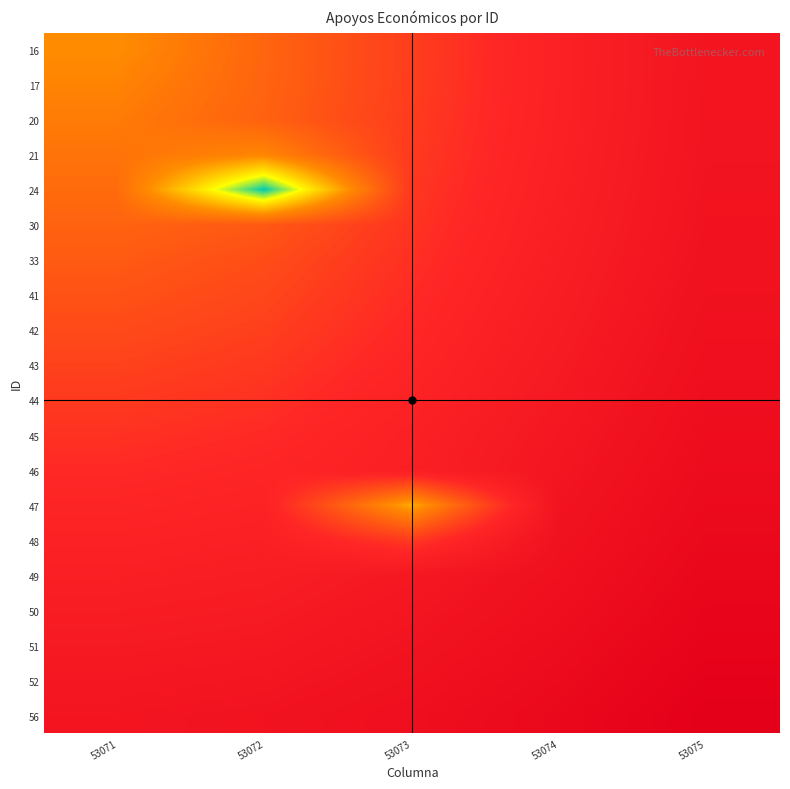

List the series in order of their peak value, lowest first.

16, 17, 20, 21, 24, 30, 33, 41, 42, 43, 44, 45, 46, 47, 48, 49, 50, 51, 52, 56